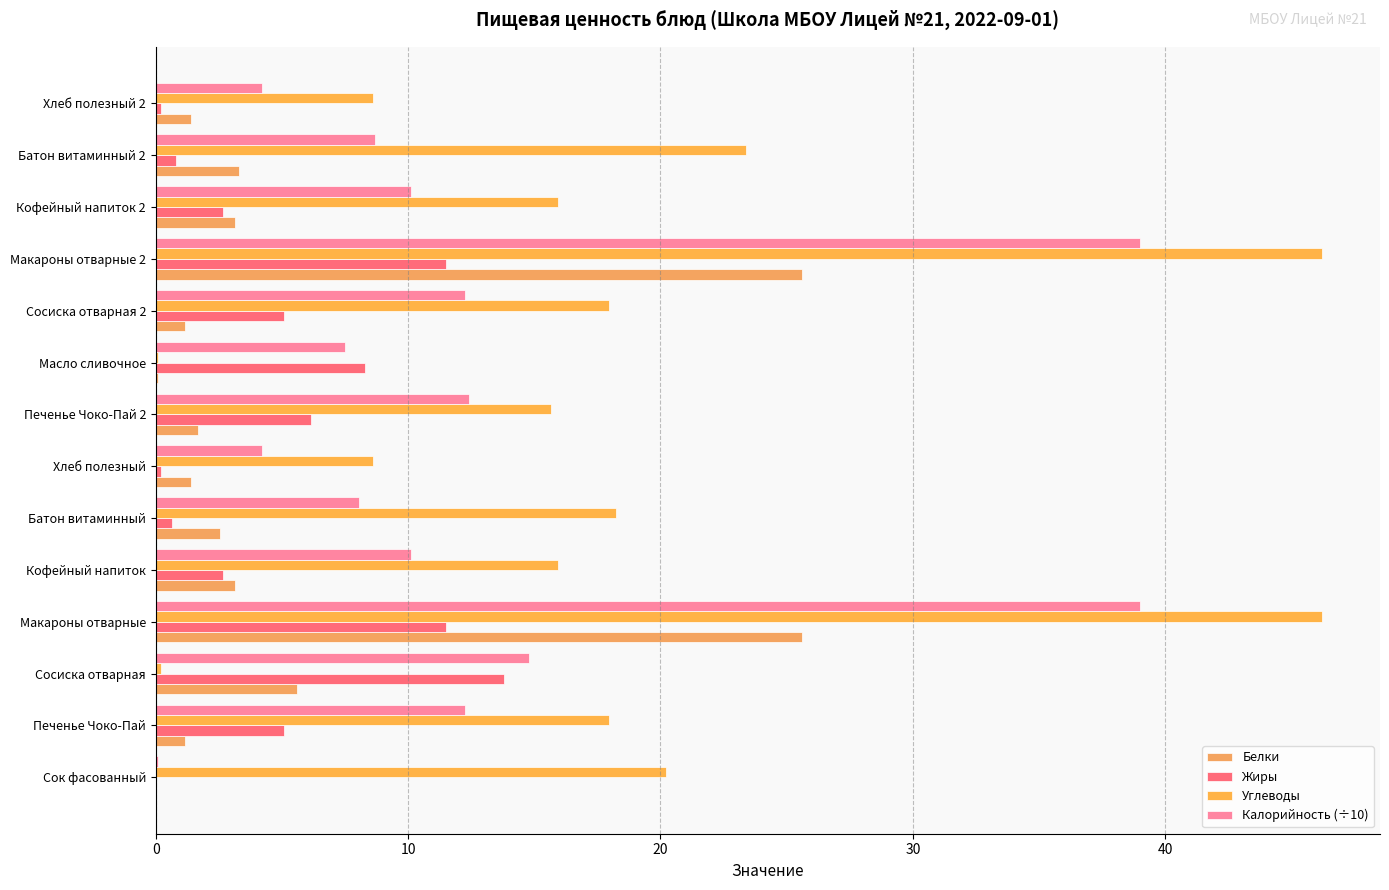

What are all the series names shown in the legend?

Белки, Жиры, Углеводы, Калорийность (÷10)